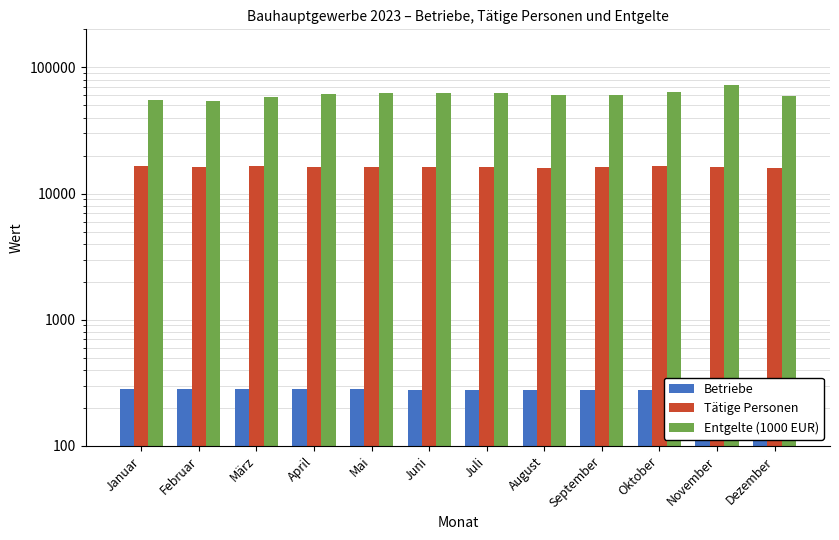

Which series changed the most between Januar and September?

Entgelte (1000 EUR)